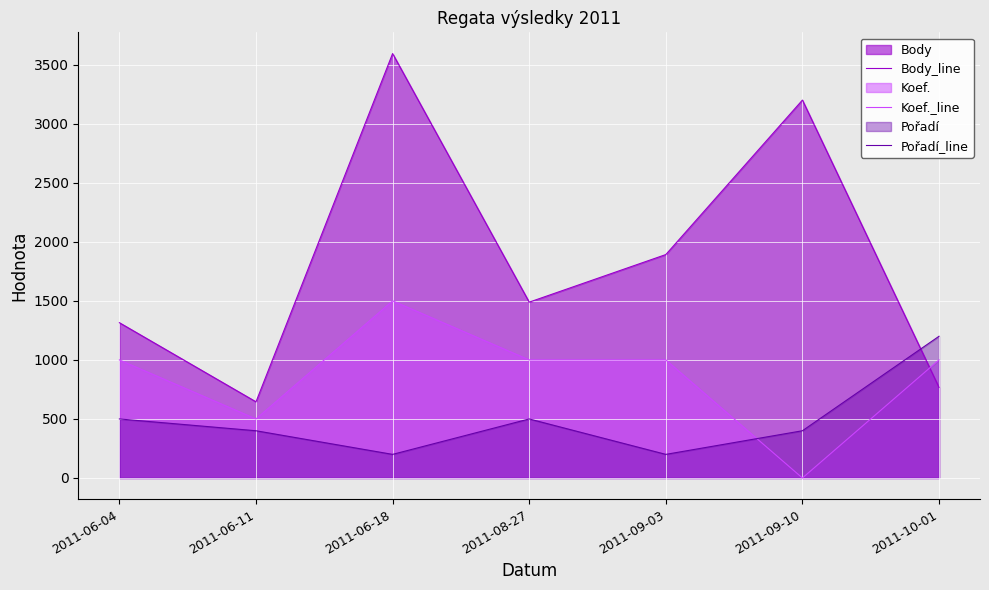

What position from the right is 2011-08-27?

4